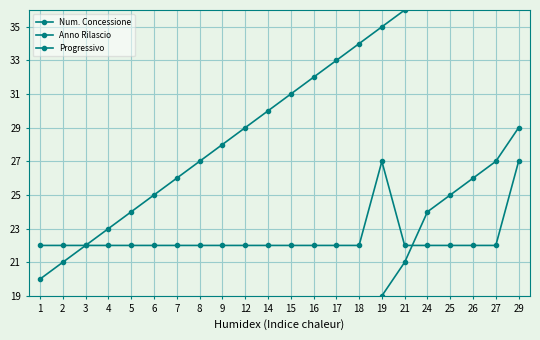

Is it true that Num. Concessione equals 5 at 12?

False